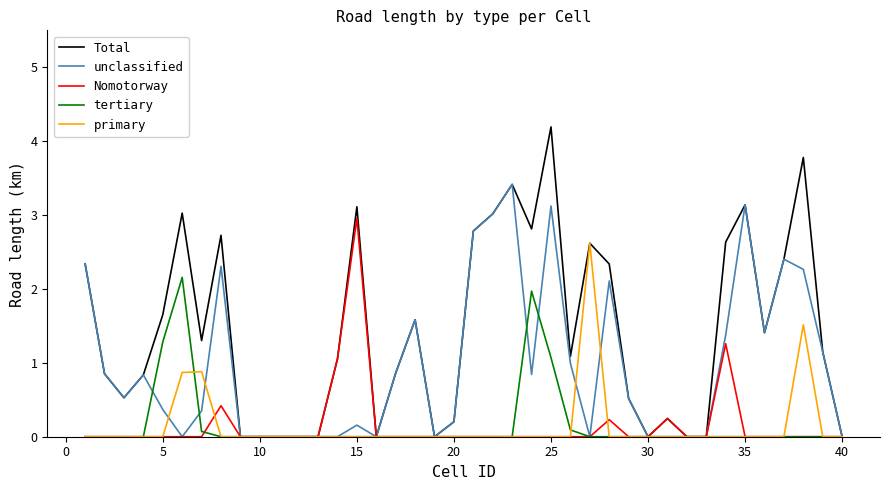

What is the difference between the maximum and minimum values in the Total series?

4.2